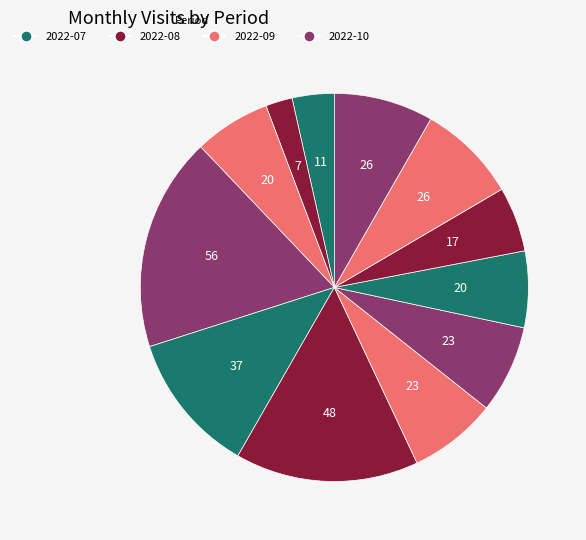

Rank the categories by value from lowest to highest.

2022-08, 2022-07, 2023-04, 2022-09, 2023-03, 2023-01, 2023-02, 2023-05, 2023-06, 2022-11, 2022-12, 2022-10